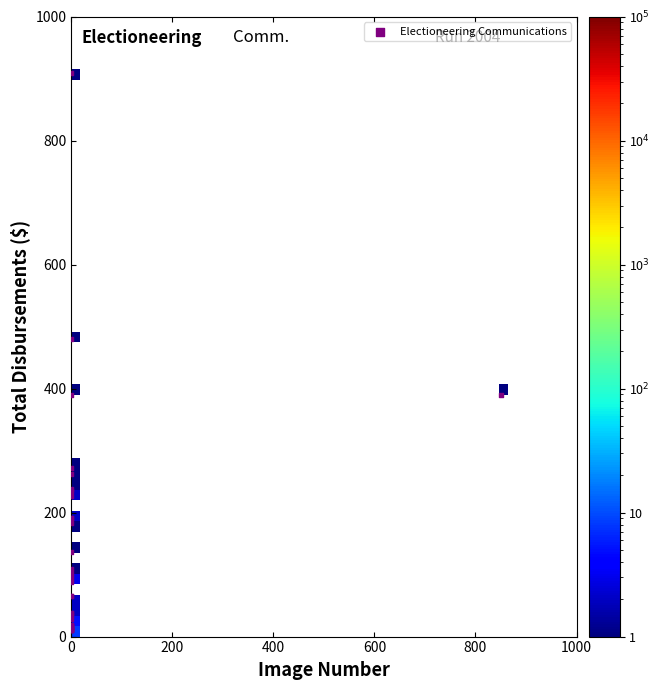

What Y value in the scatter plot is closest to 460?

480.2